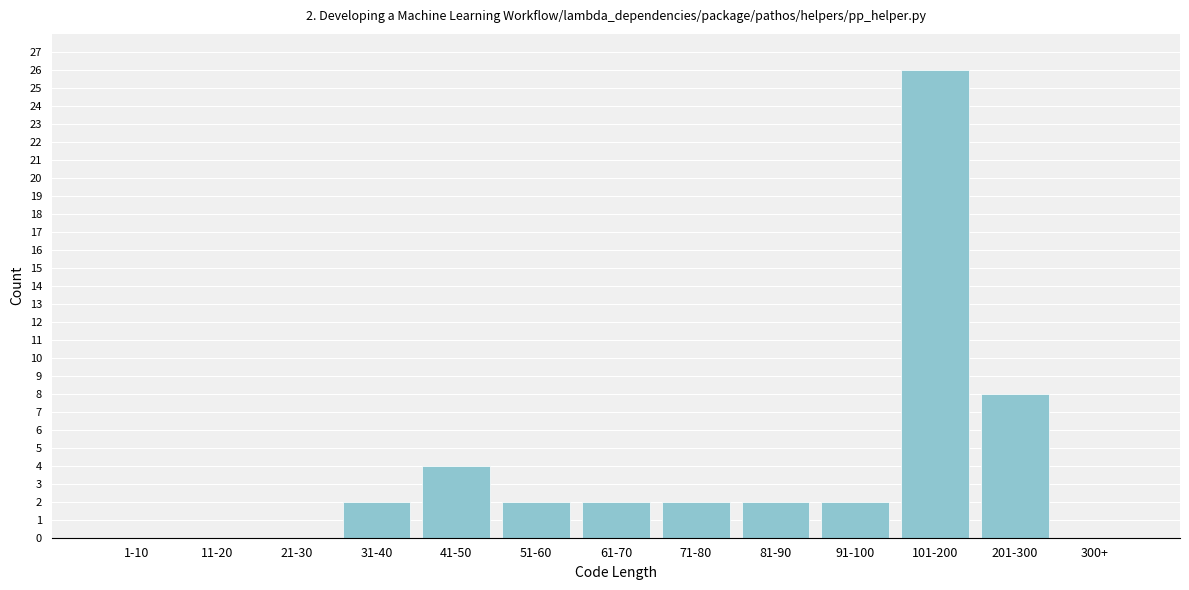

Reading left to right, list all the values displayed in this chart.

1-10=0	11-20=0	21-30=0	31-40=2	41-50=4	51-60=2	61-70=2	71-80=2	81-90=2	91-100=2	101-200=26	201-300=8	300+=0